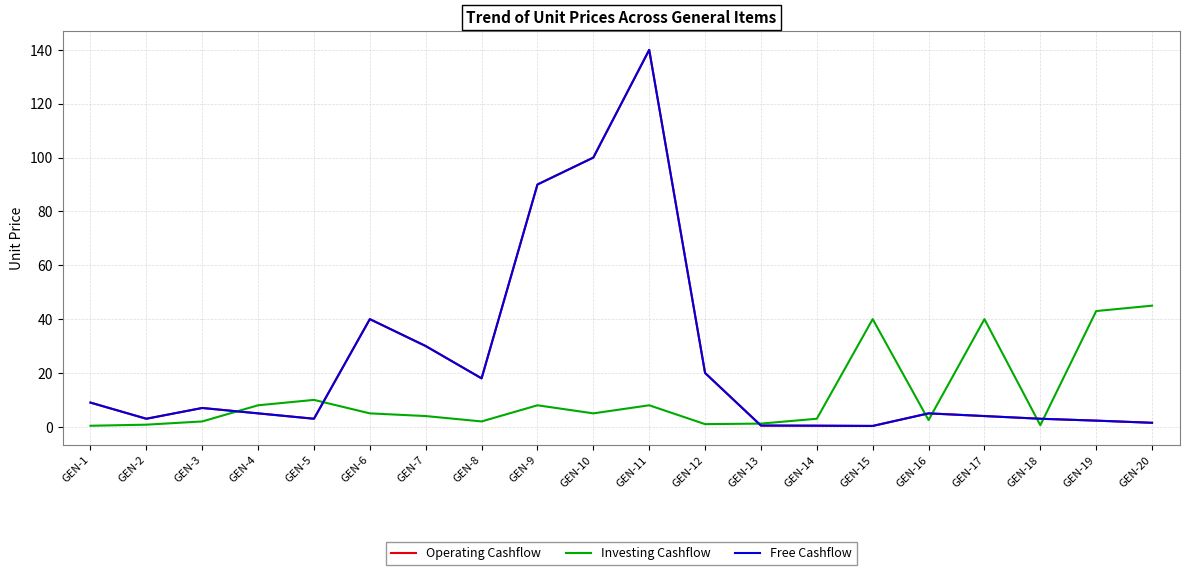

Does the chart display data point markers on the line(s)?

No